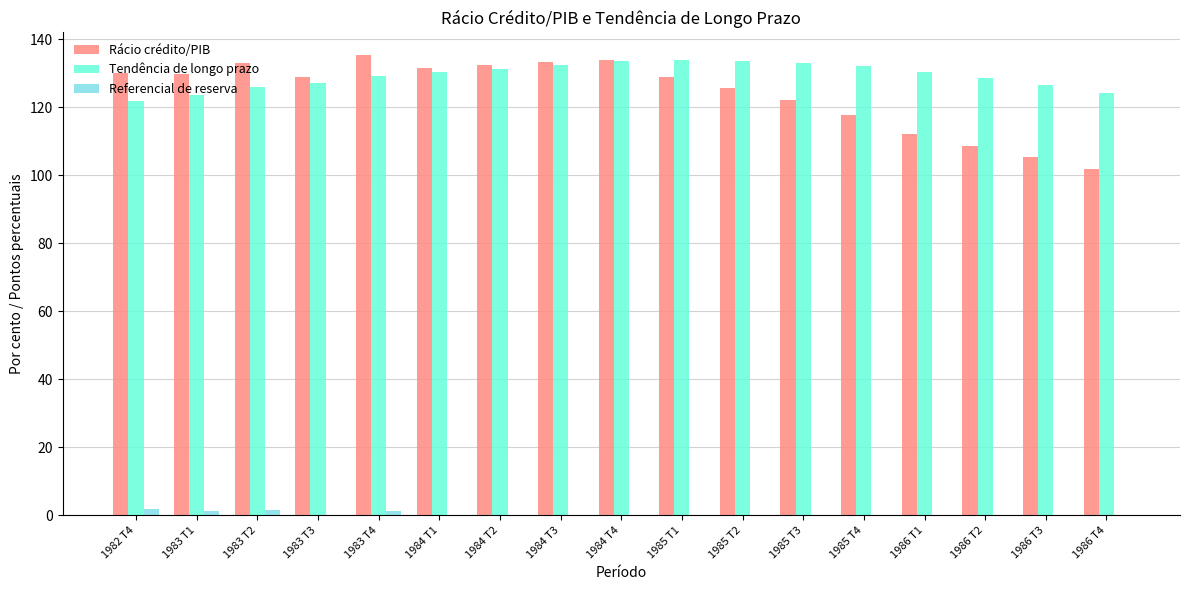

Between 1983 T2 and 1986 T4, which series saw the biggest shift?

Rácio crédito/PIB